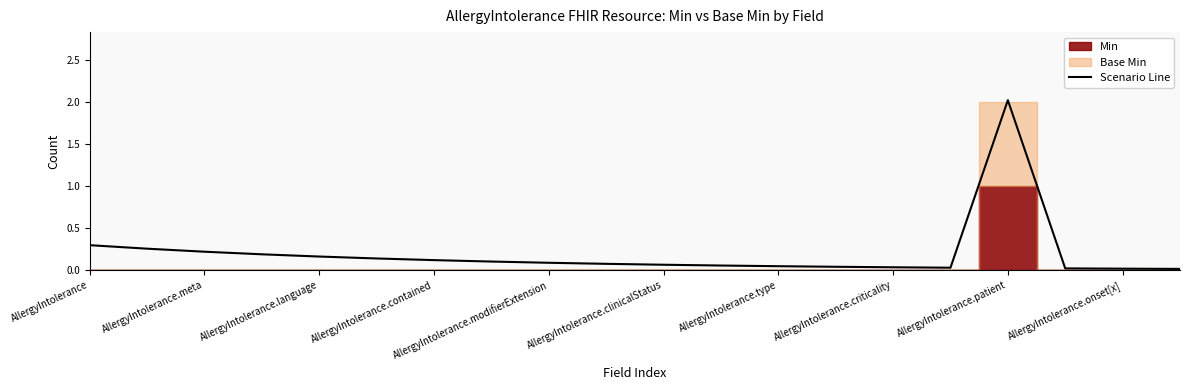

Does the chart have visible grid lines?

No